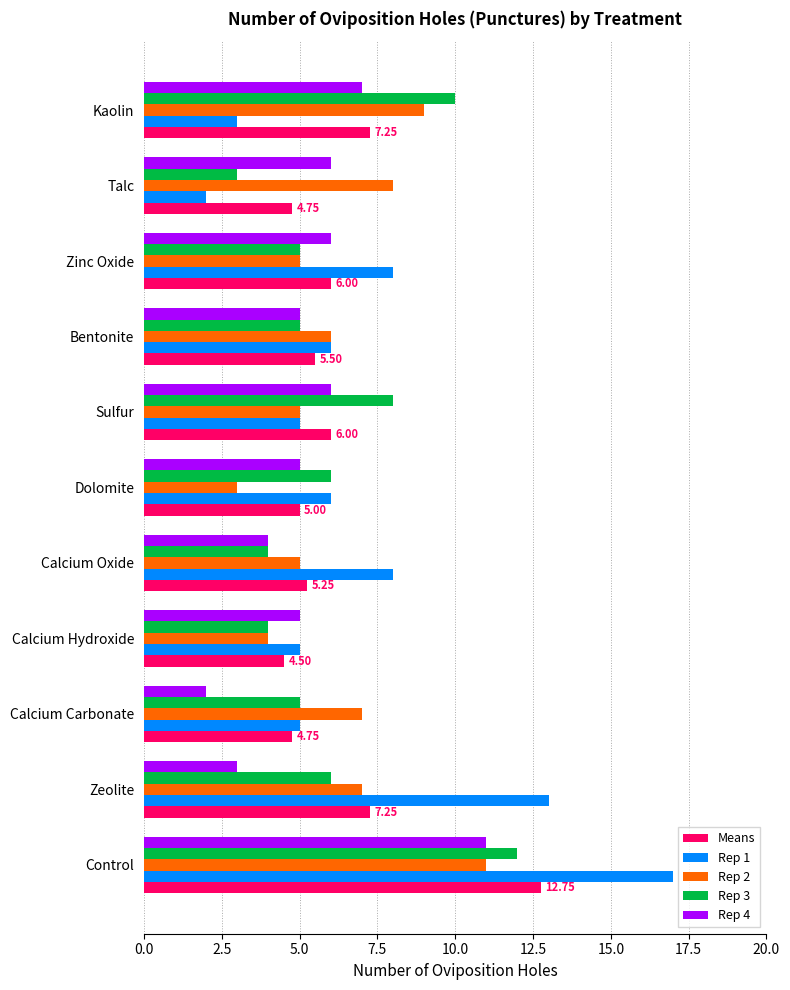

What is the sum of all Rep 1 values?

78.0